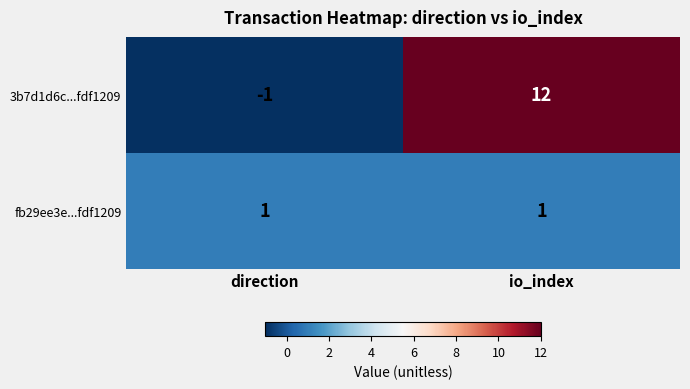

Rank the series at direction from lowest to highest value.

3b7d1d6c...fdf1209, fb29ee3e...fdf1209